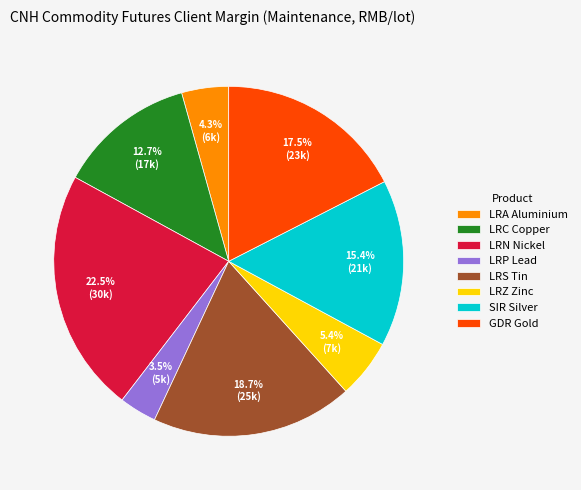

How many segments does this pie chart have?

8